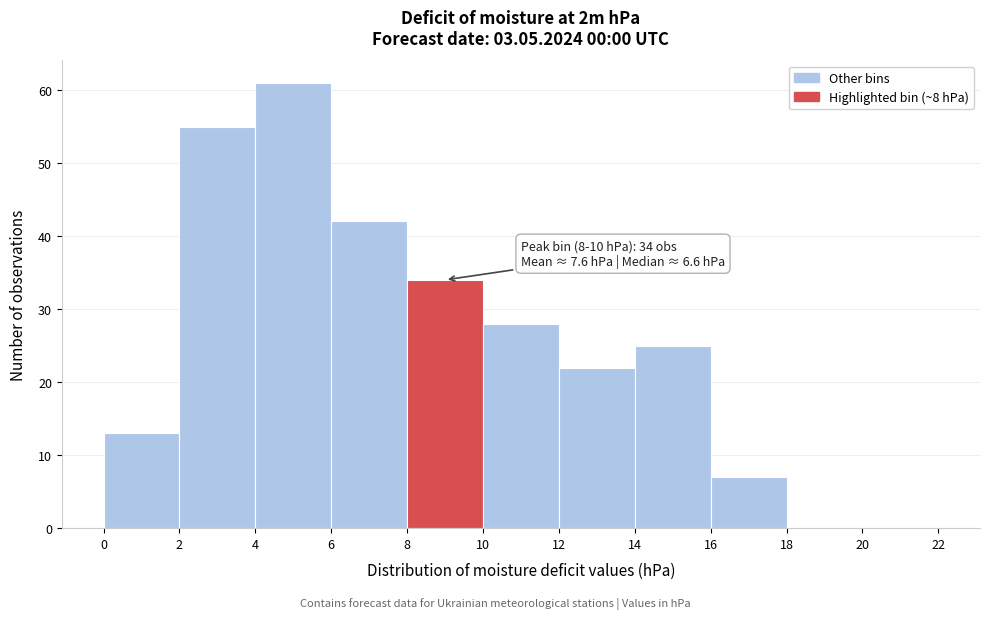

Which range on the x-axis has the tallest bar?

4 to 6